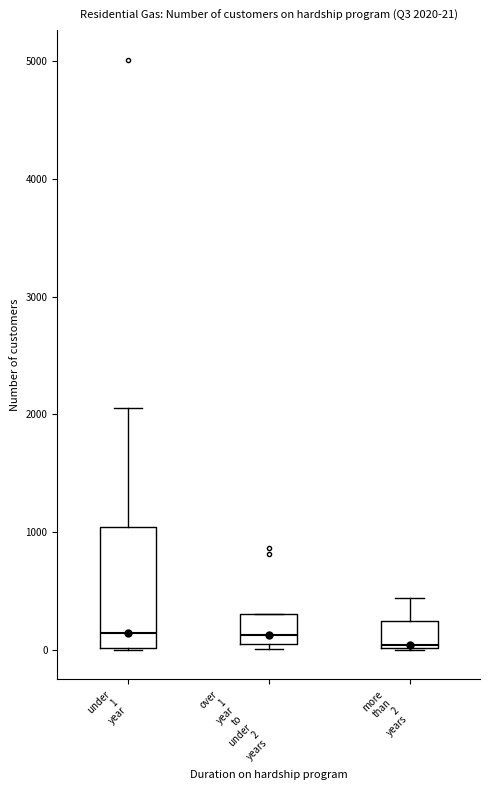

Which box is the tallest, from its lower edge to its upper edge?

under 1 year